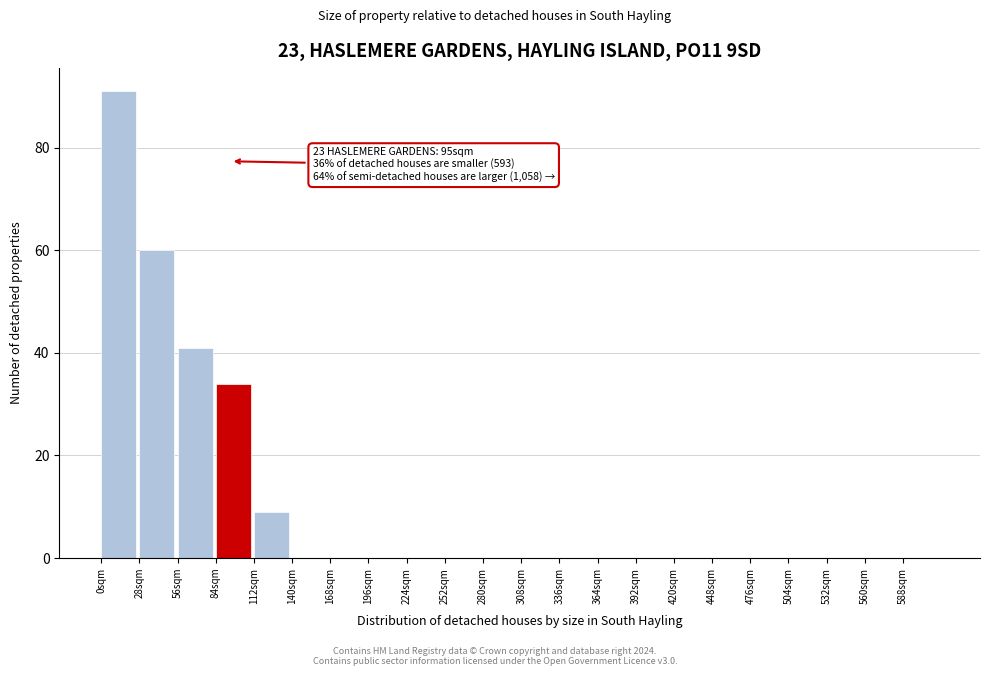

Which range on the x-axis has the tallest bar?

0 to 28